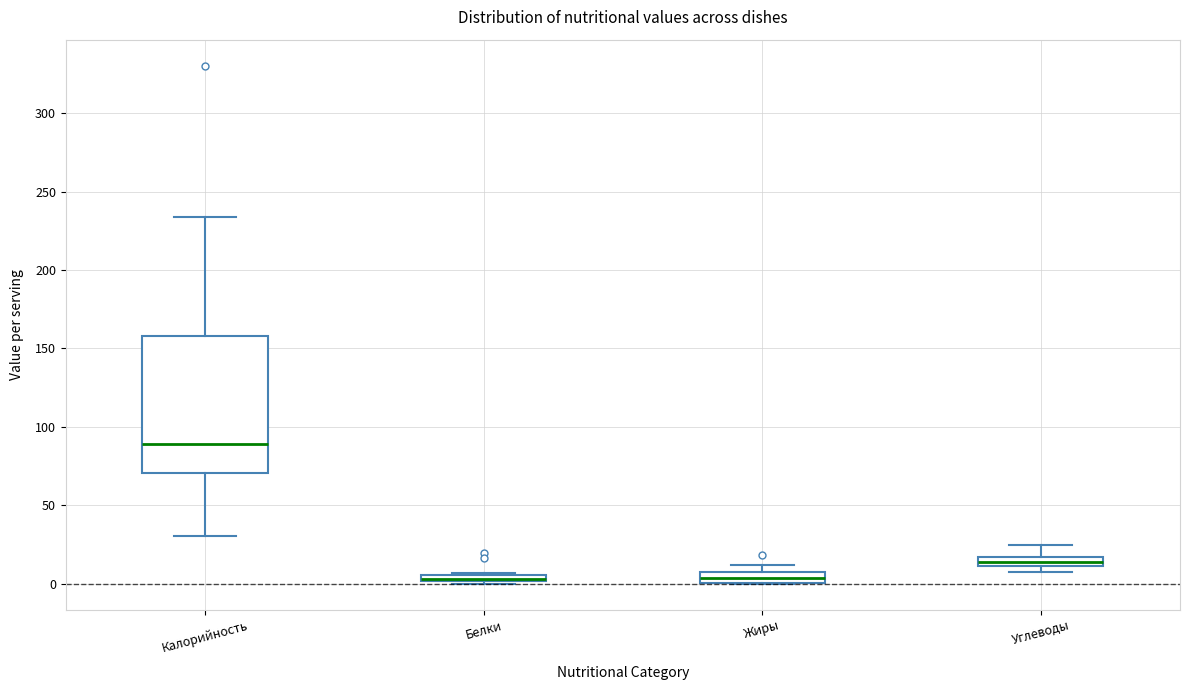

Where is the lower edge of the box for Жиры on the y-axis? The values are not printed on the chart, so give them approximately, as read against the axis.

0